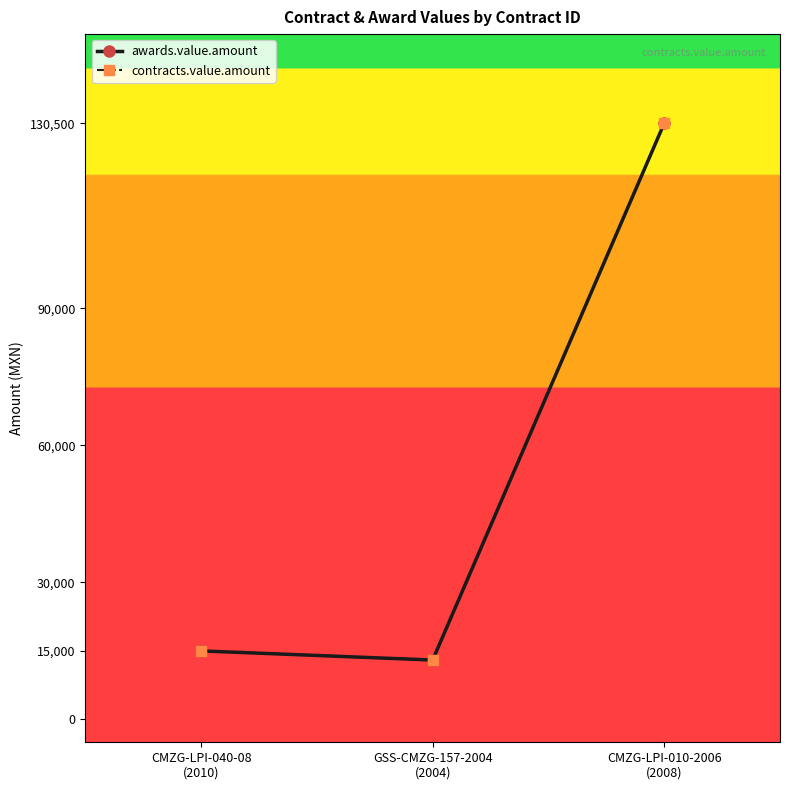

Is this an area chart (filled region under the line)?

No